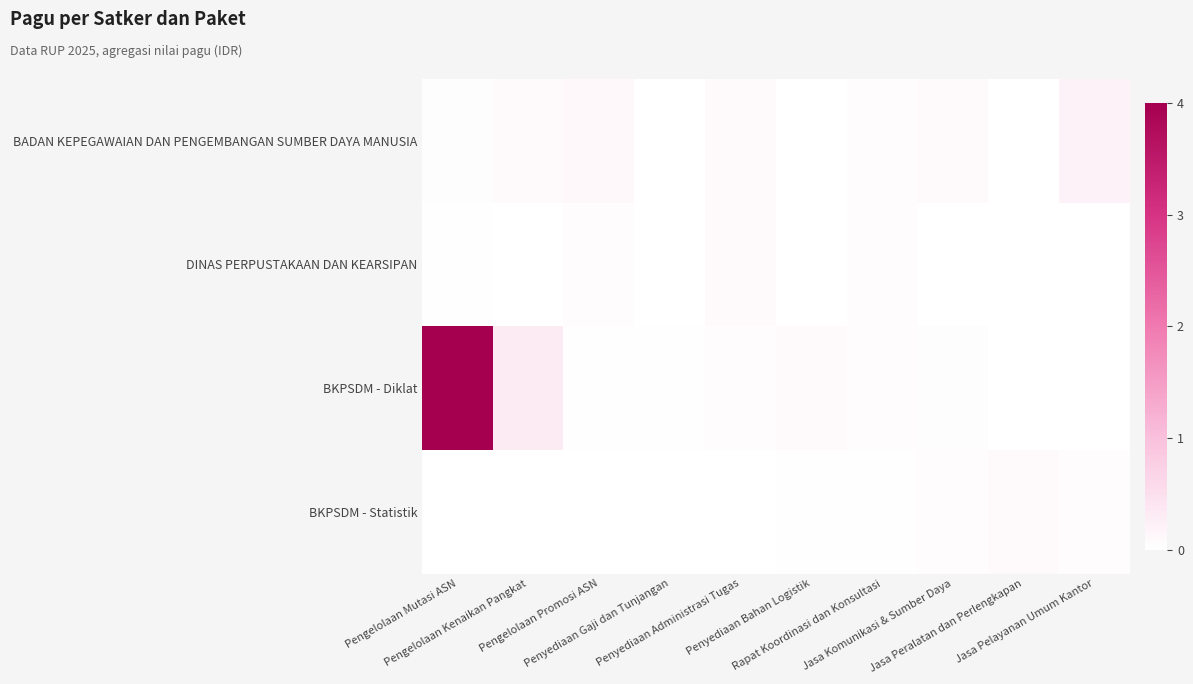

How many categories are shown in the chart?

10